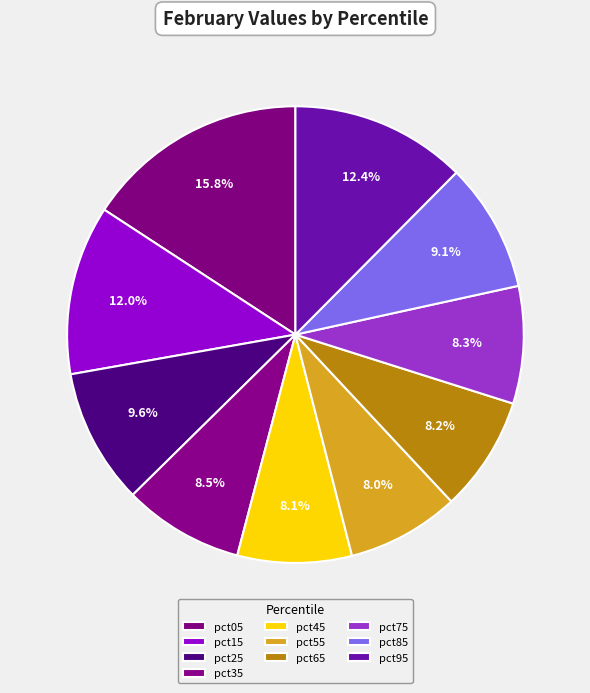

Which has a higher value, pct15 or pct05?

pct05